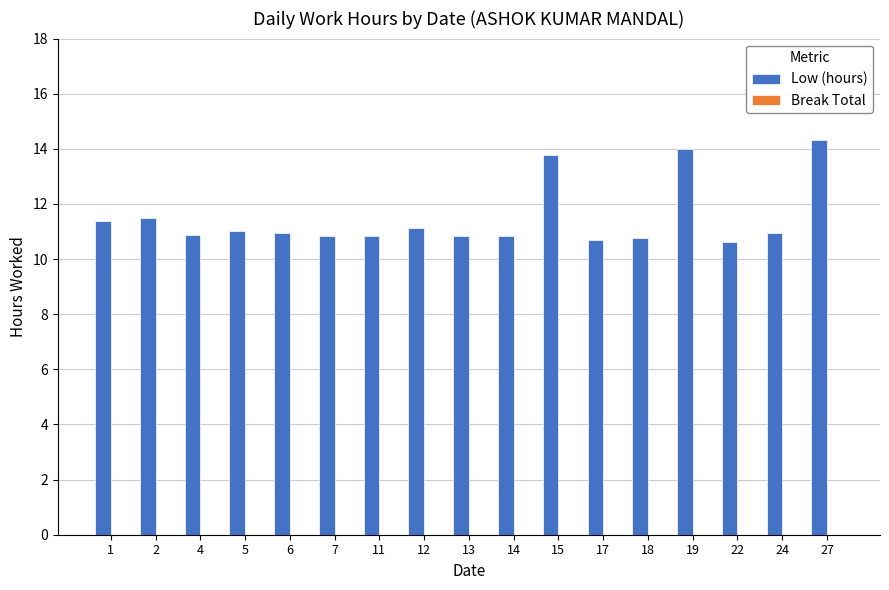

What is the greatest value displayed?

14.3